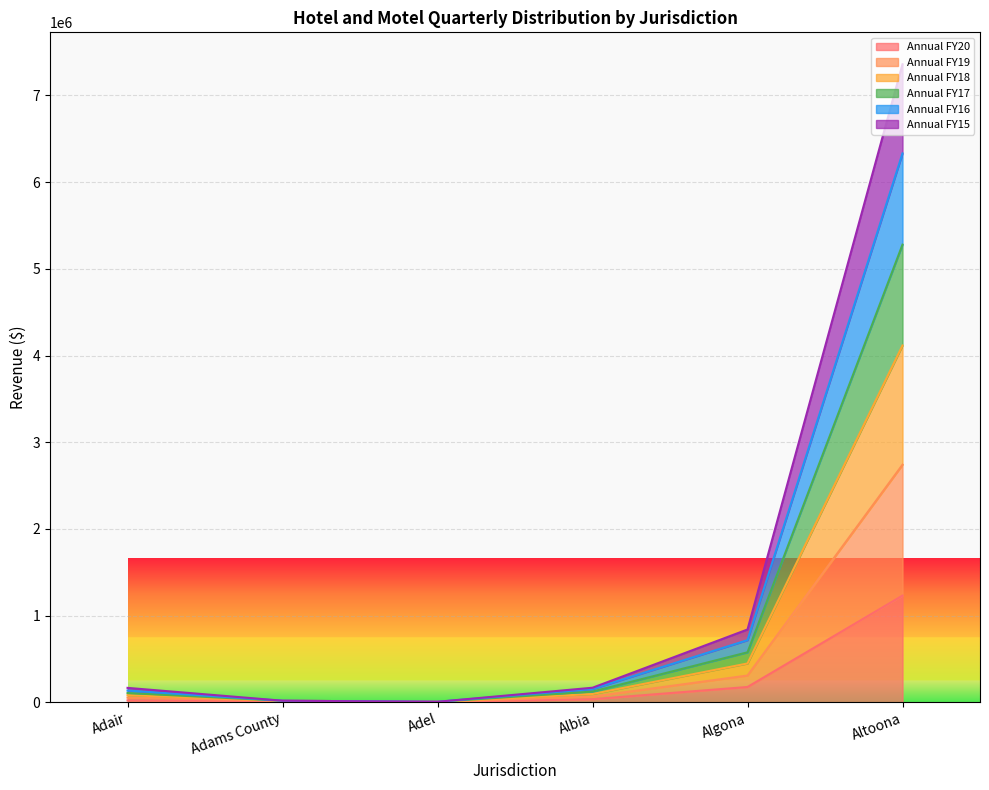

What is the spread (max minus min) of values at Adams County?

3823.6